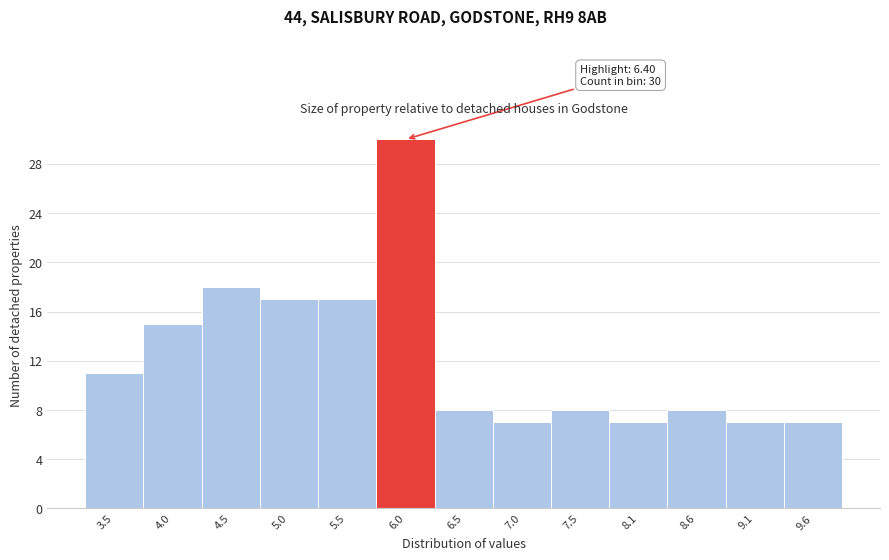

Reading left to right, list all the values displayed in this chart.

11	15	18	17	17	30	8	7	8	7	8	7	7